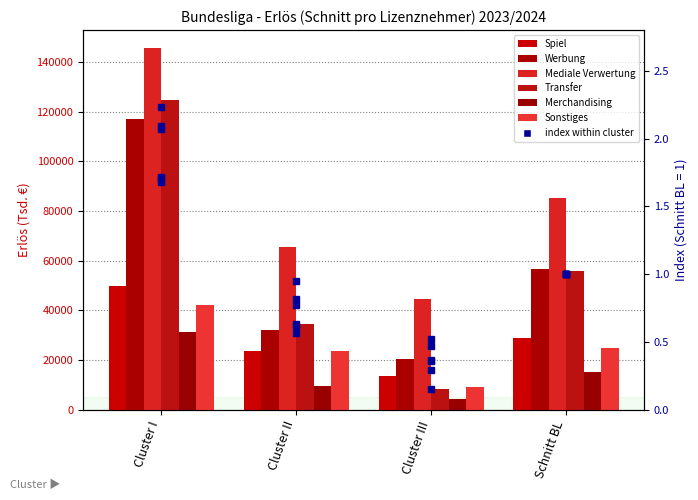

What position from the left is Cluster III?

3